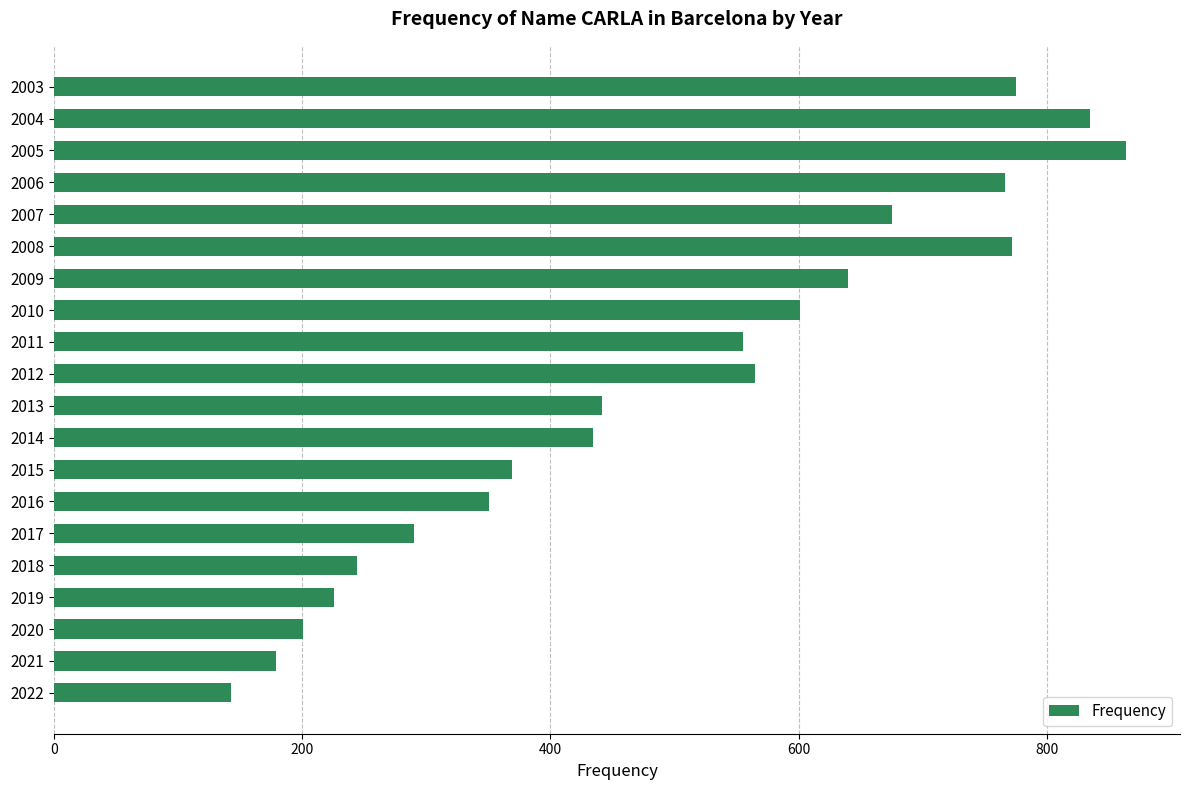

What is the average value?

496